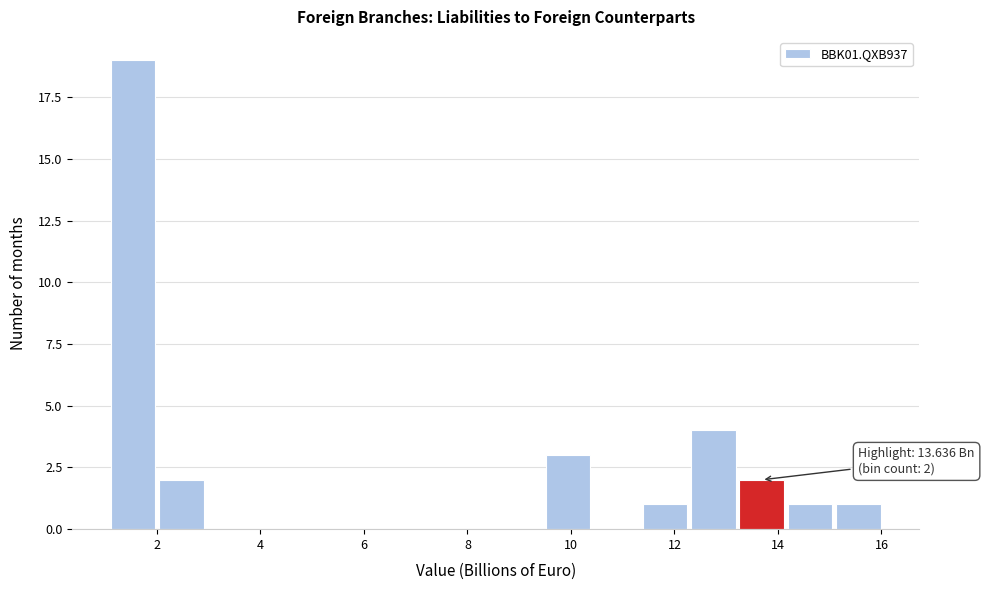

Over which range of the x-axis is the bar tallest?

1.0 to 2.0